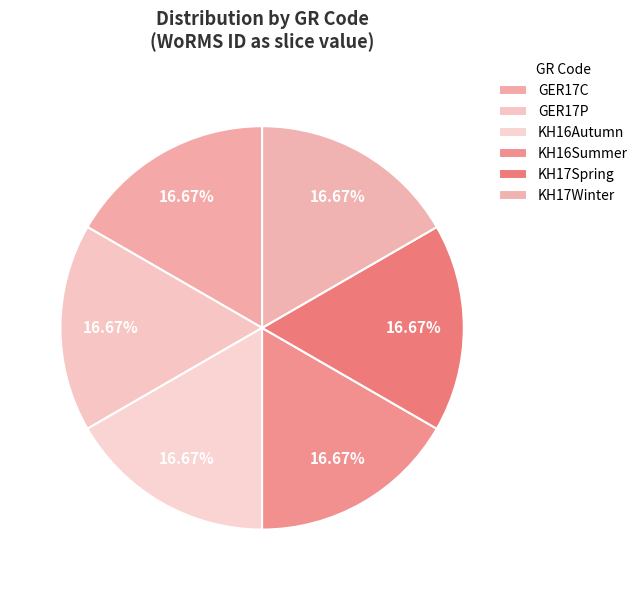

To the nearest percent, what portion does KH17Winter represent?

17%